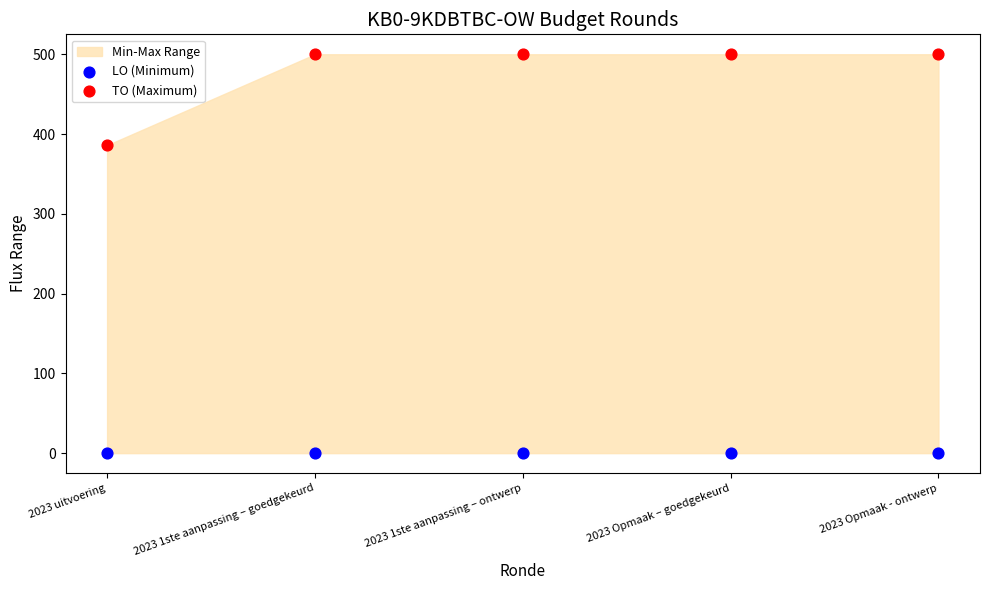

Across all series, what Y value is closest to 250?

386